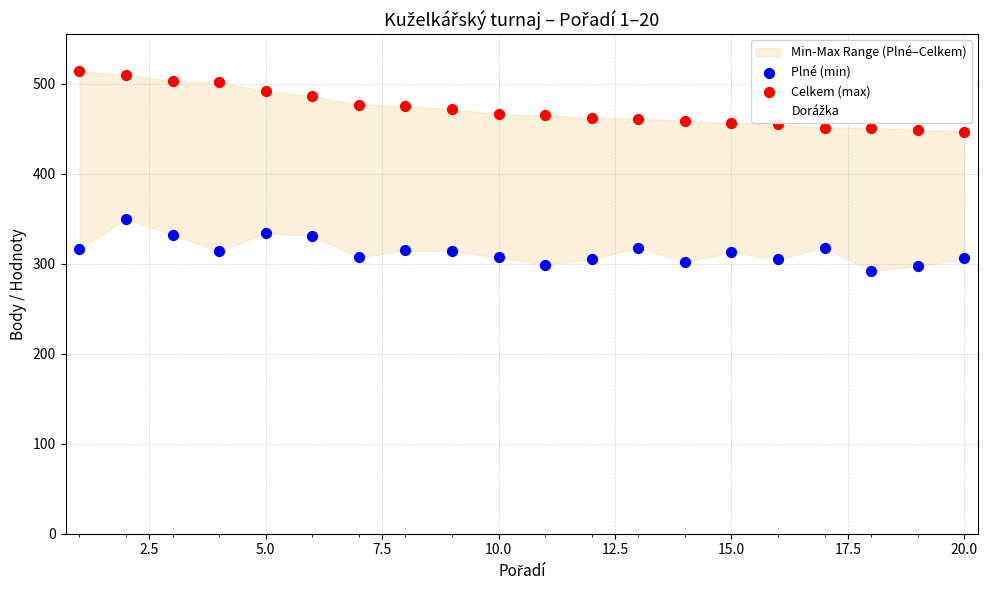

At how many categories does at least one series exceed 442?

20